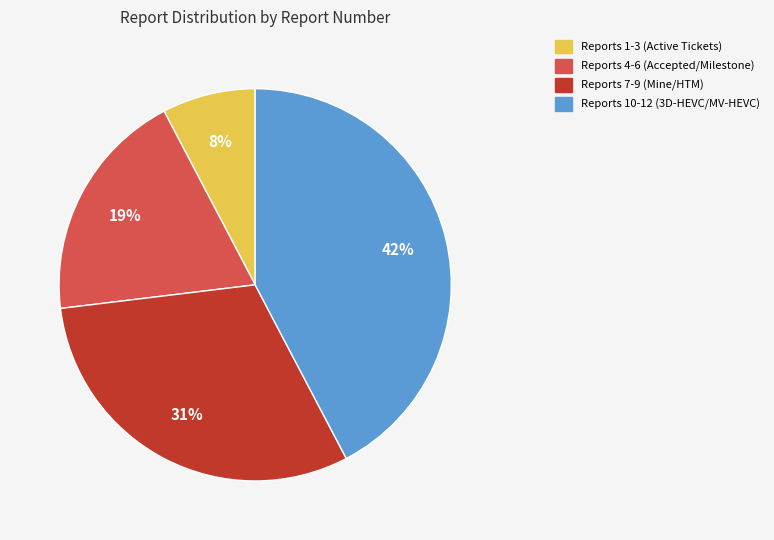

Does any single category account for the majority?

No